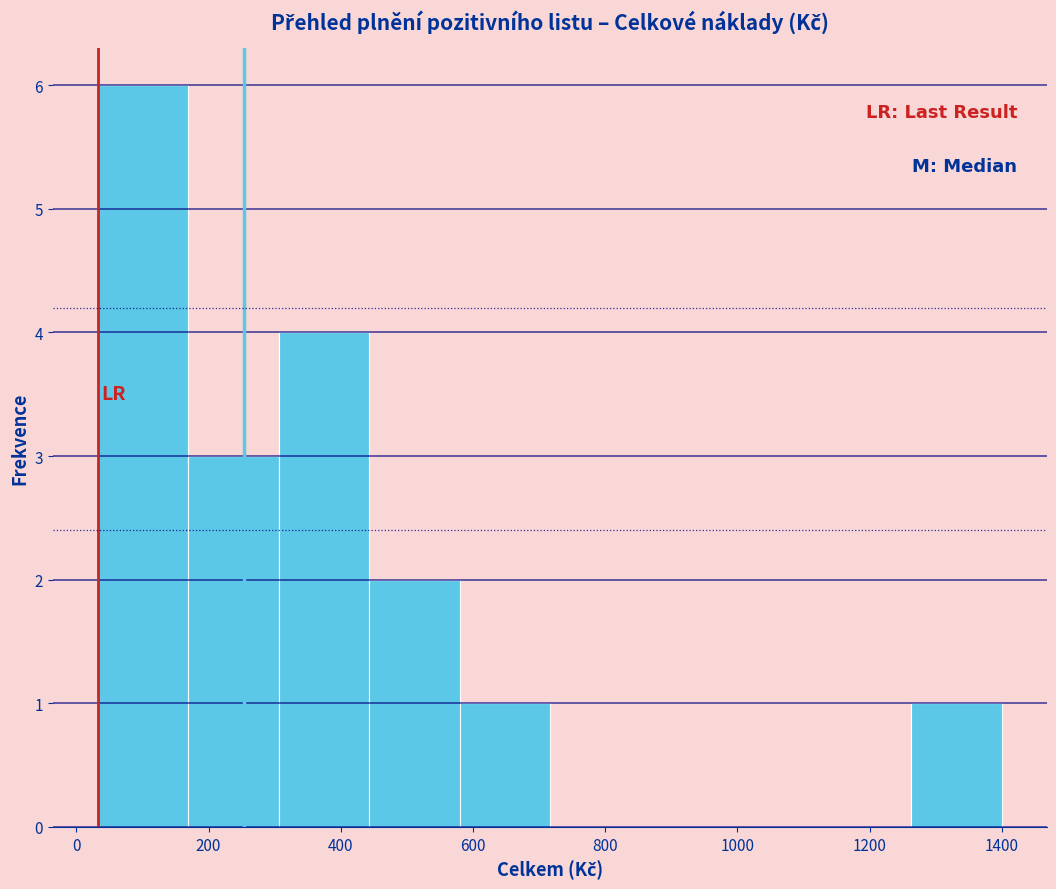

How tall is the bar that spans 300 to 440 on the x-axis? Neither the bar edges nor the heights are printed on the chart, so give them approximately, as read against the axes.

4